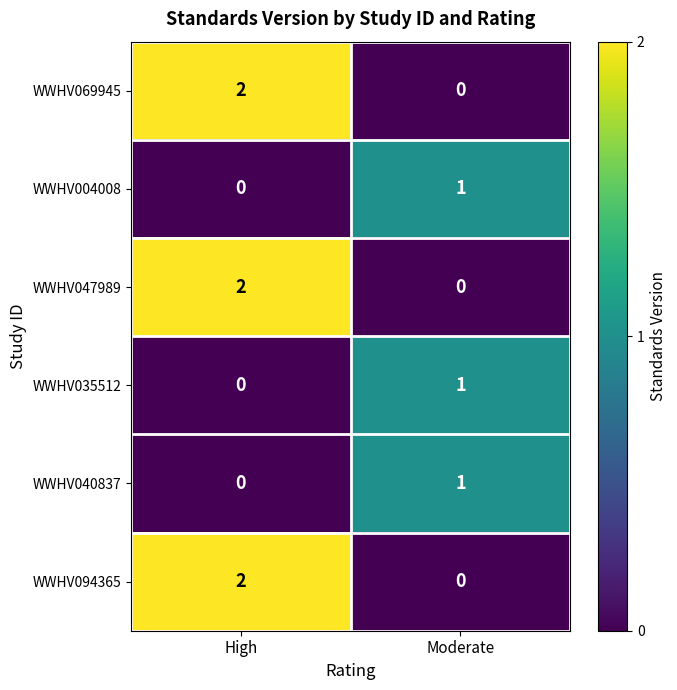

What is the spread (max minus min) of values at High?

2